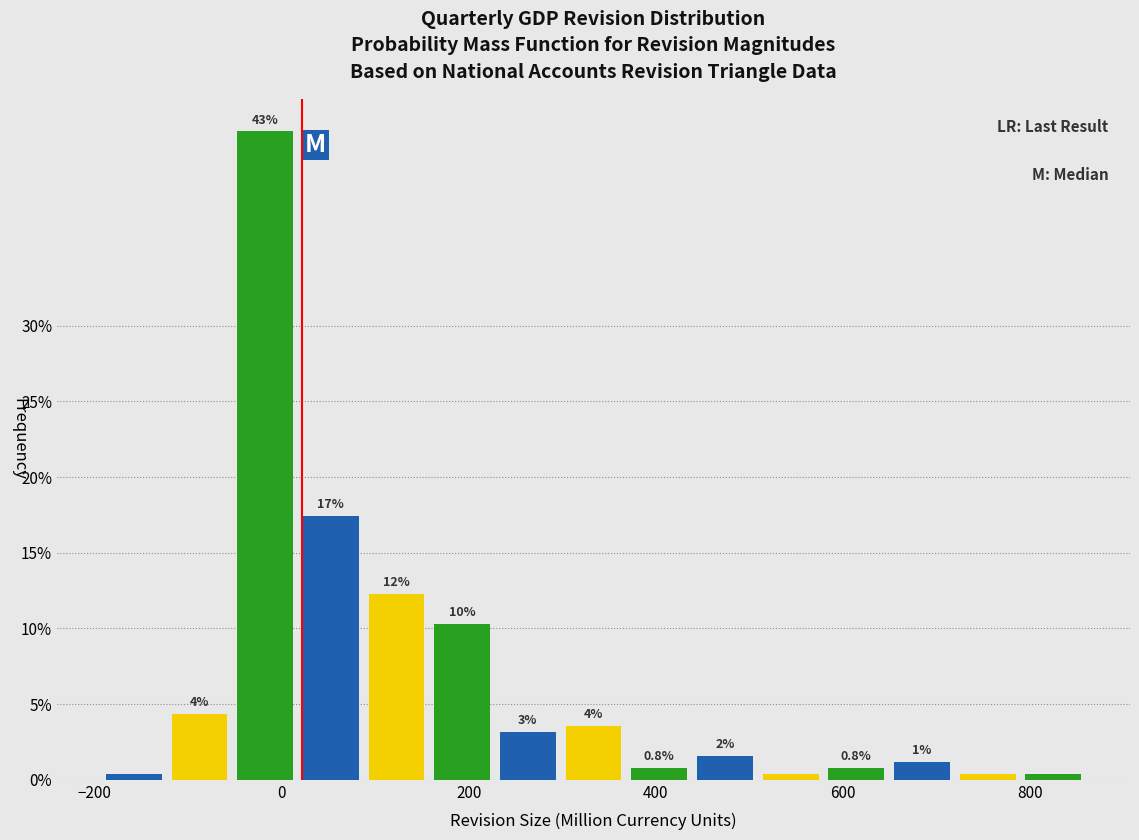

Read against the x-axis, roughly where is the centre of the tallest bar?

-20